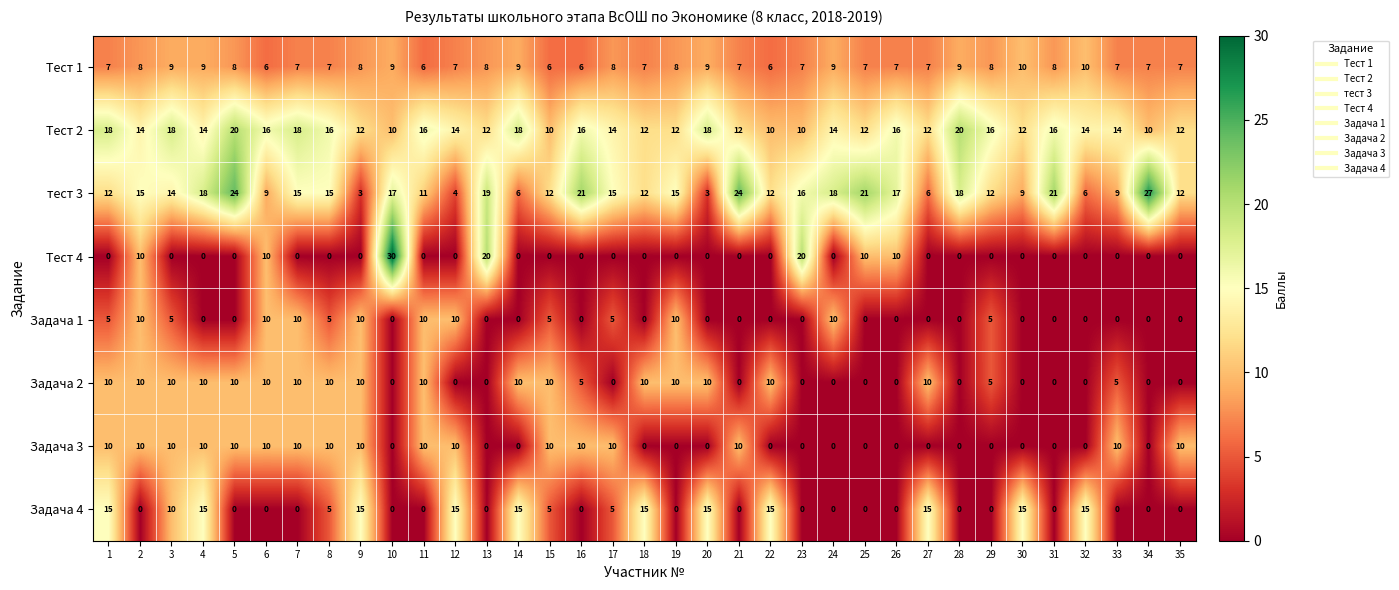

Count the Тест 2 values in the range 12 to 16.

23